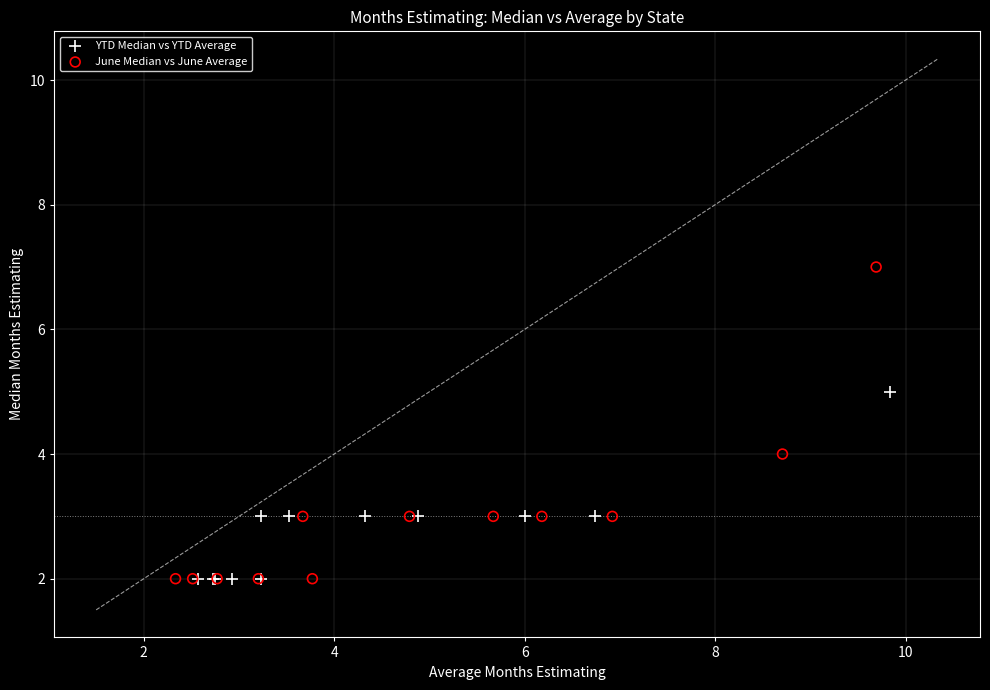

Which series reaches the maximum Y coordinate?

June Median vs June Average